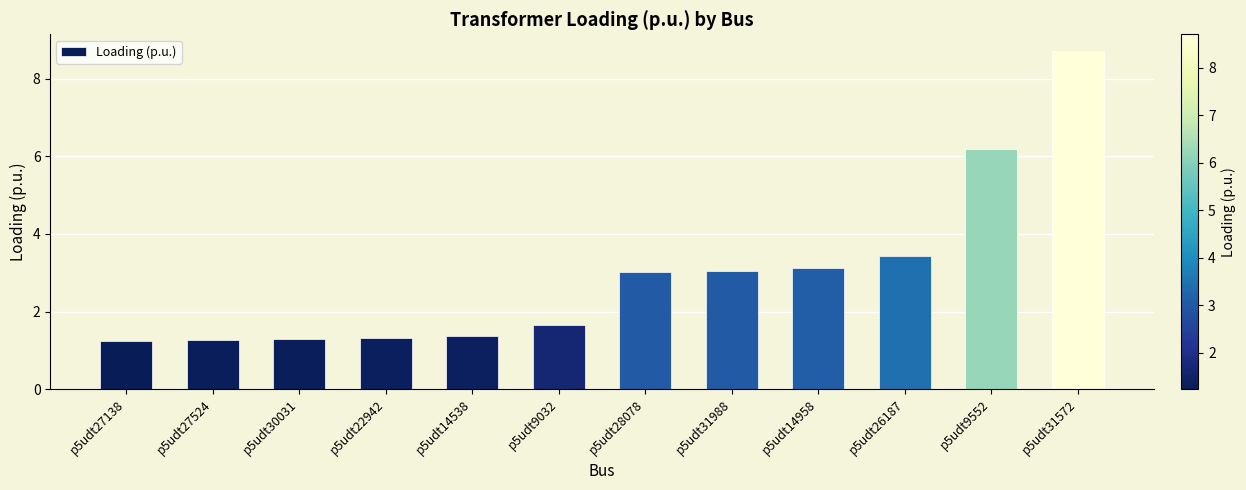

What is the change in value from p5udt27524 to p5udt22942?

+0.1